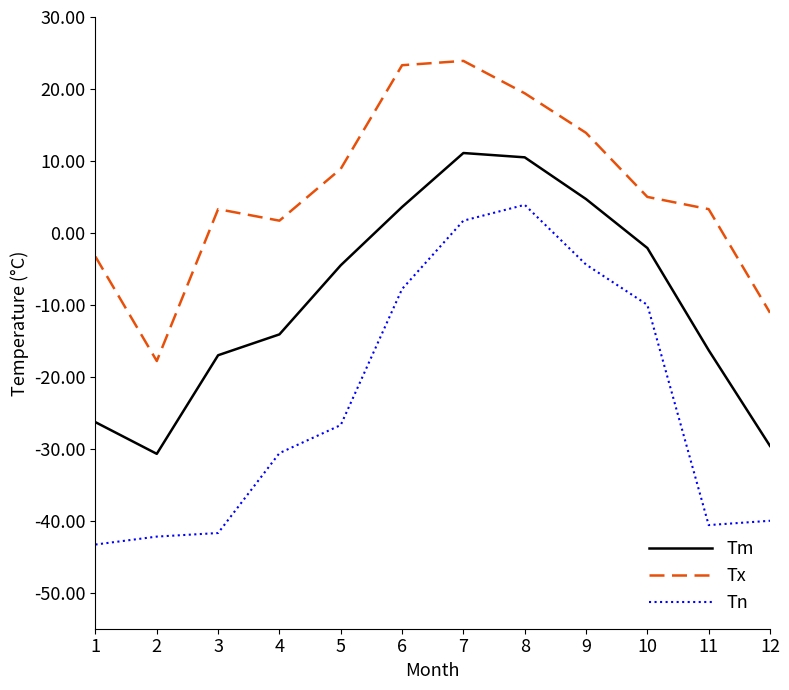

What is the smallest value displayed?

-43.3